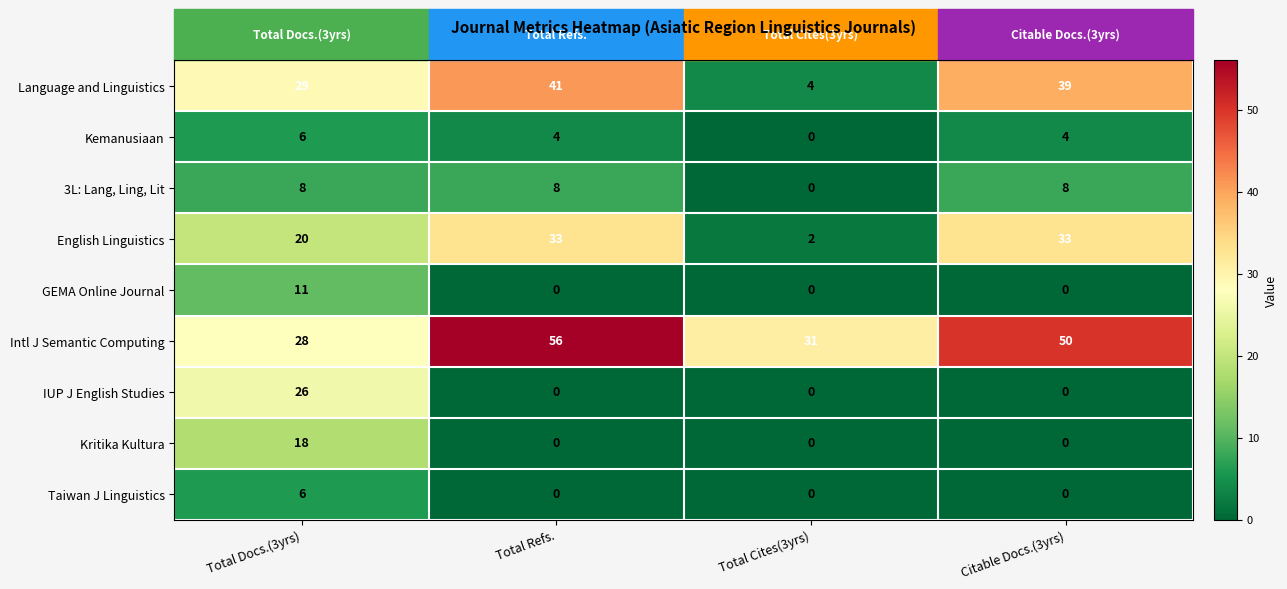

At which category is the sum across all series the highest?

Total Docs.(3yrs)